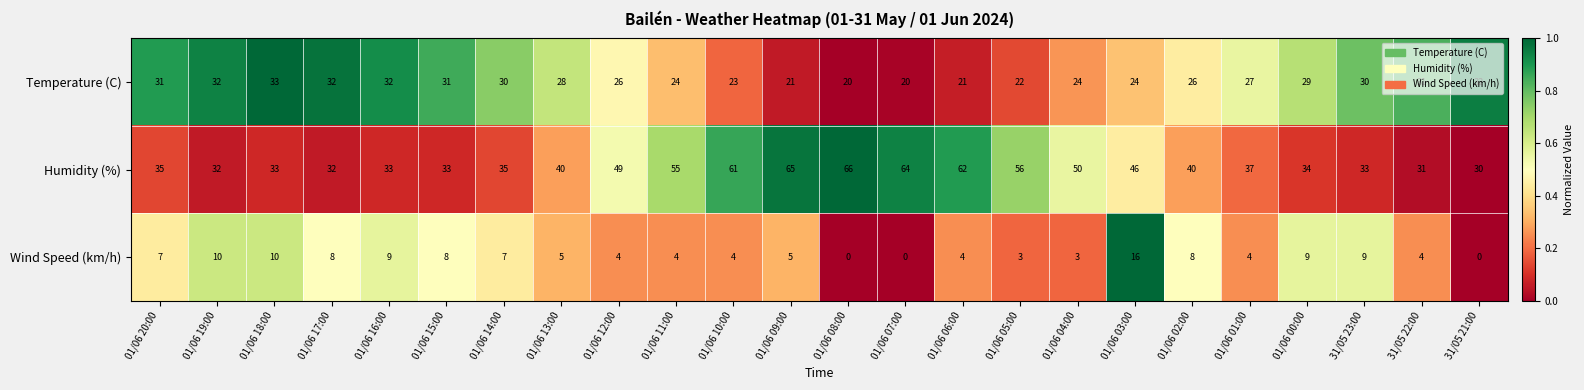

What value does the Wind Speed (km/h) series have at 01/06 19:00?

10